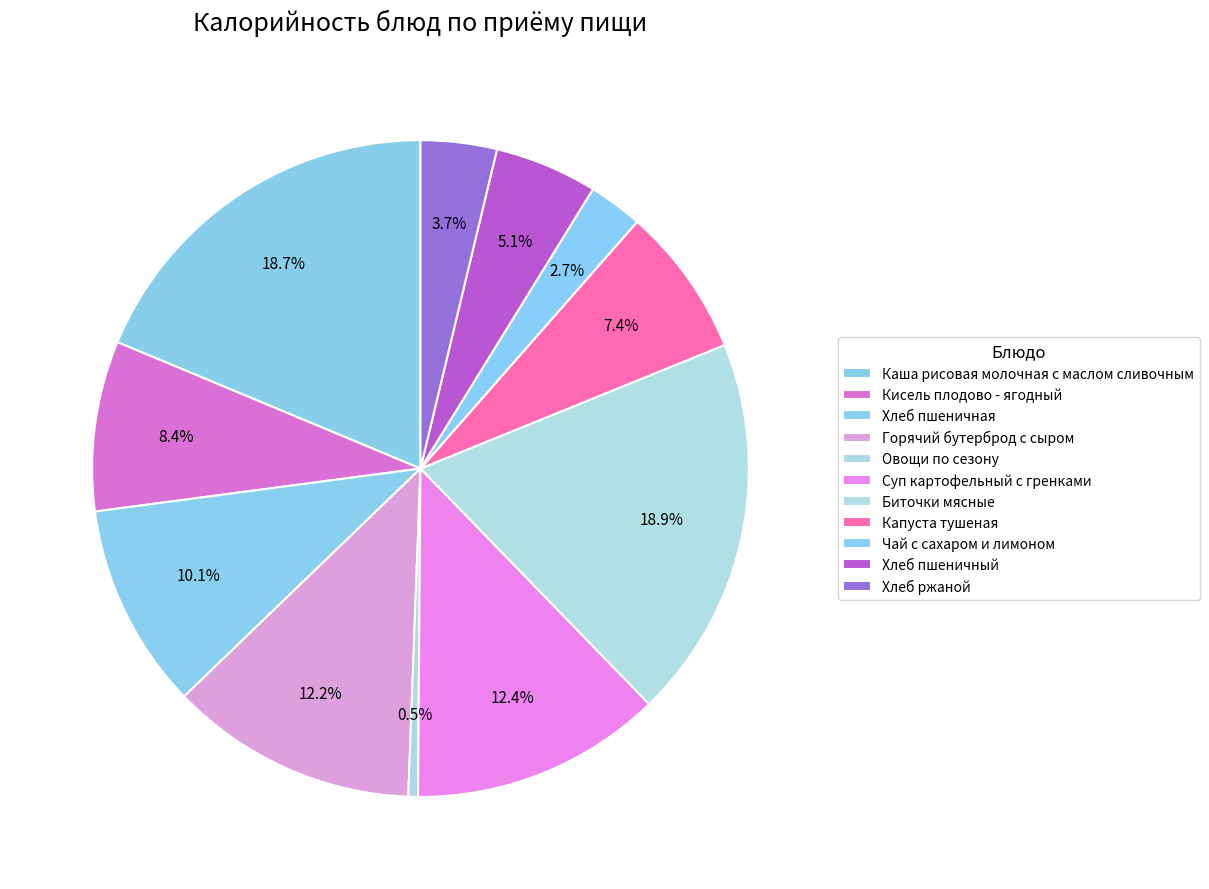

Approximately how many times larger is the value at Биточки мясные compared to Хлеб ржаной?

5.0